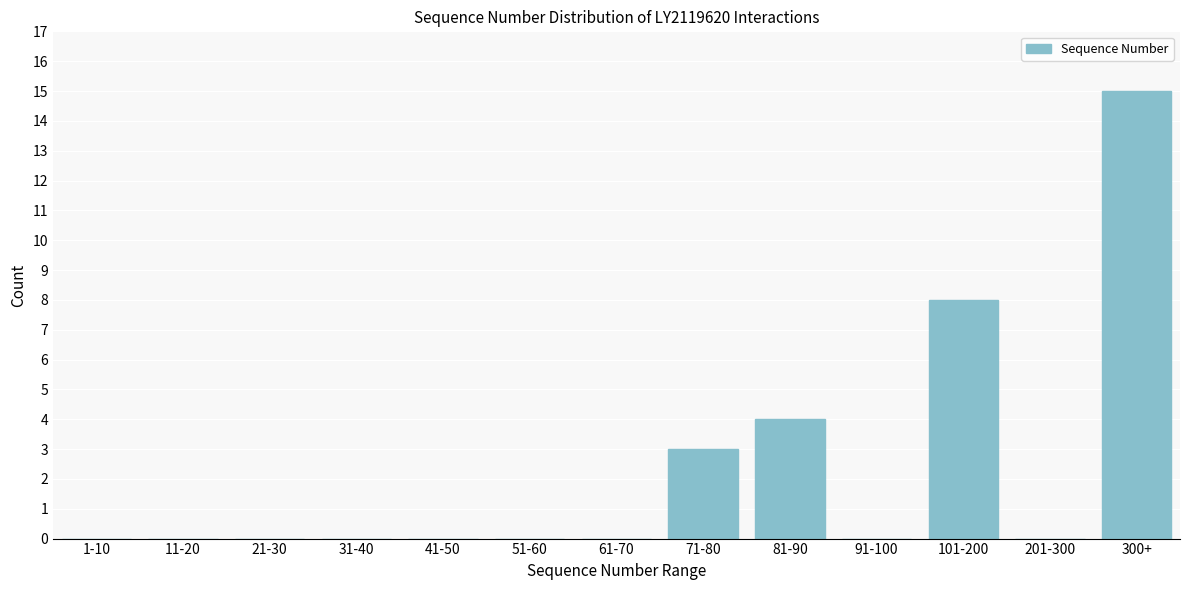

Reading left to right, extract all data points from this chart.

1-10=0	11-20=0	21-30=0	31-40=0	41-50=0	51-60=0	61-70=0	71-80=3	81-90=4	91-100=0	101-200=8	201-300=0	300+=15